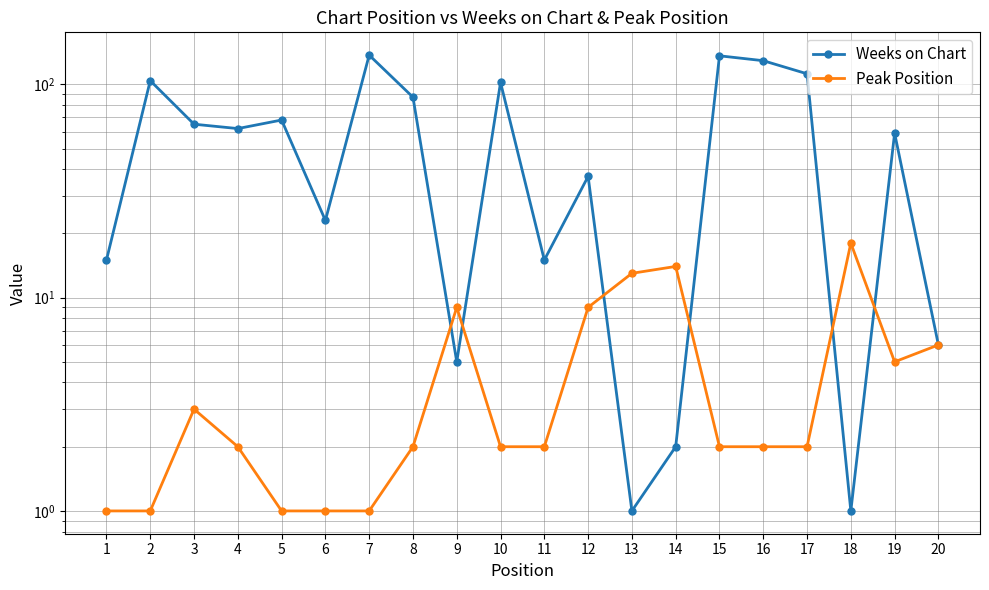

What is the spread (max minus min) of values at 19?

54